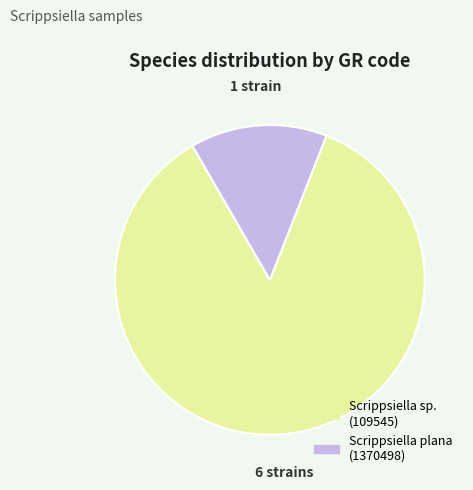

Is there any slice that represents more than half of the pie?

Yes